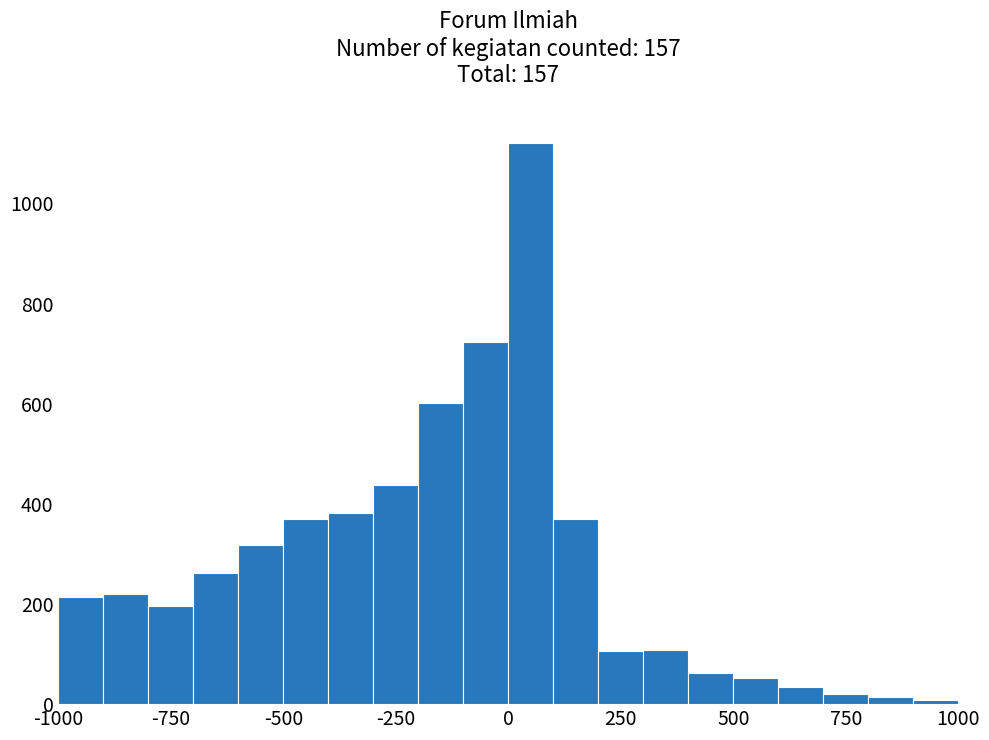

Around what value on the x-axis is the tallest bar? Give the approximate position of its centre, as read against the axis.

50